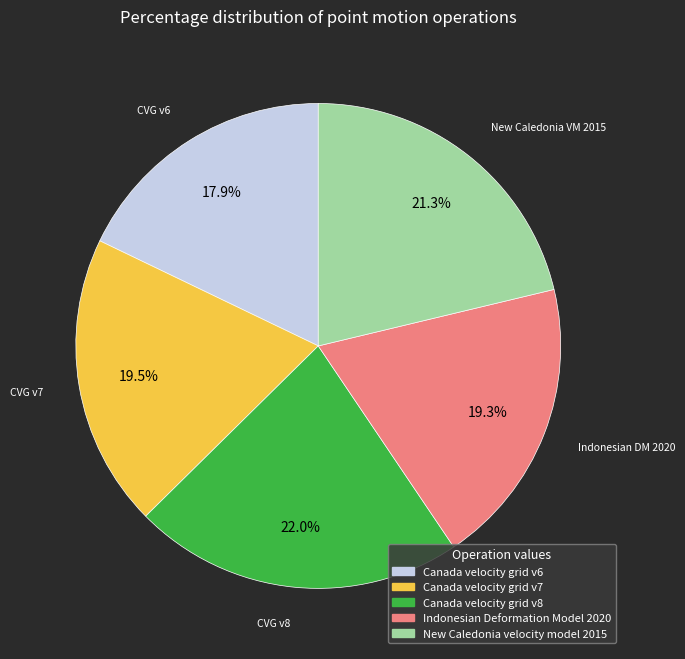

Approximately how many times larger is the value at Canada velocity grid v7 compared to Canada velocity grid v6?

1.1